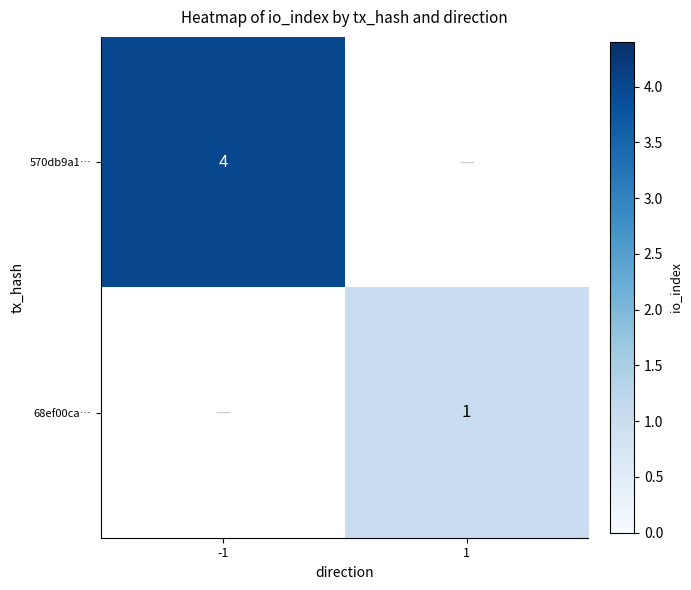

The 68ef00ca… series shows 1 at 1. True or false?

True